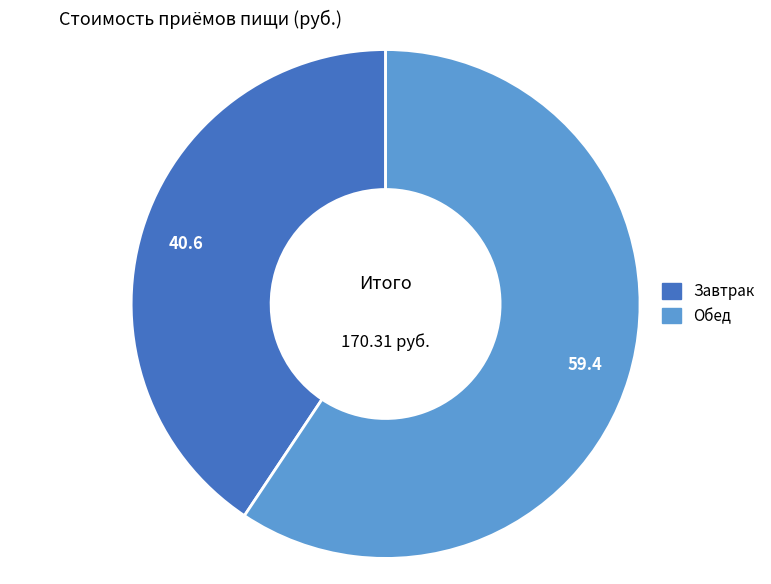

Rank the categories by value from lowest to highest.

Завтрак, Обед